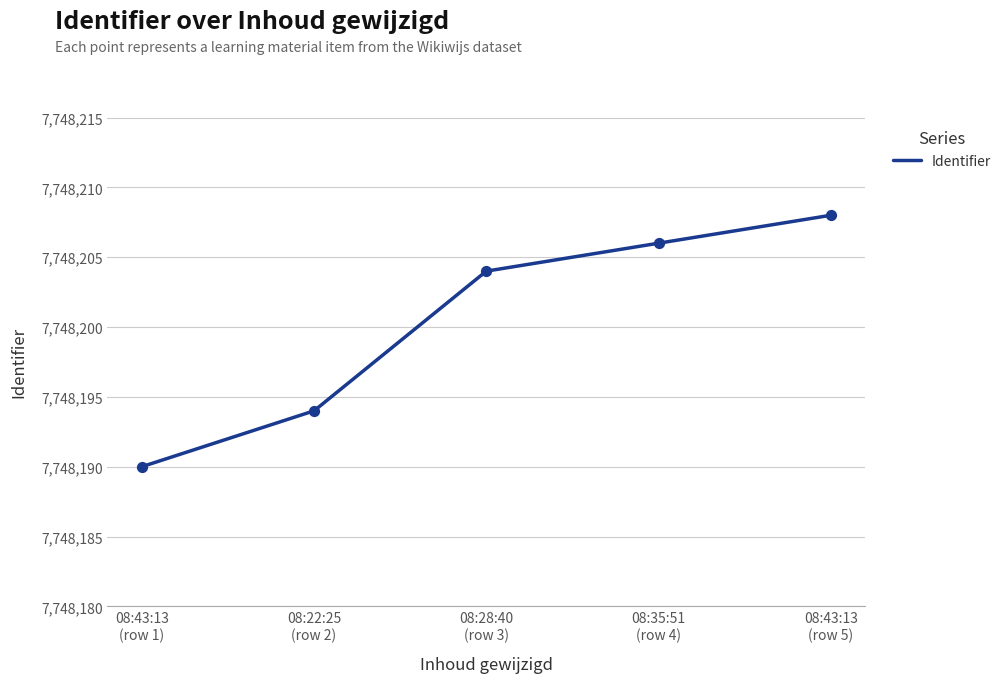

Between 08:35:51
(row 4) and 08:43:13
(row 5), which is larger?

08:43:13
(row 5)